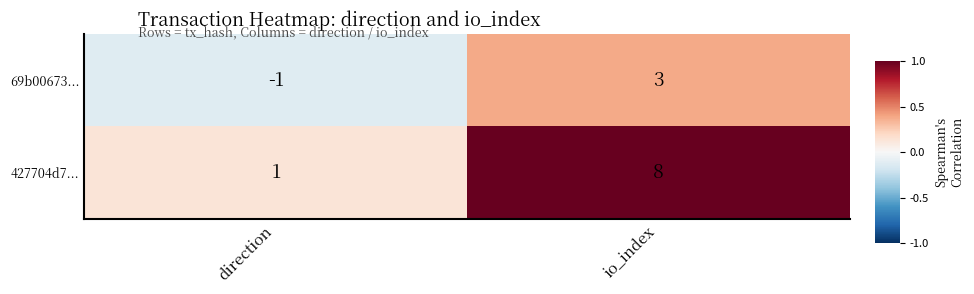

Rank the series by their maximum value, from lowest to highest.

69b00673..., 427704d7...